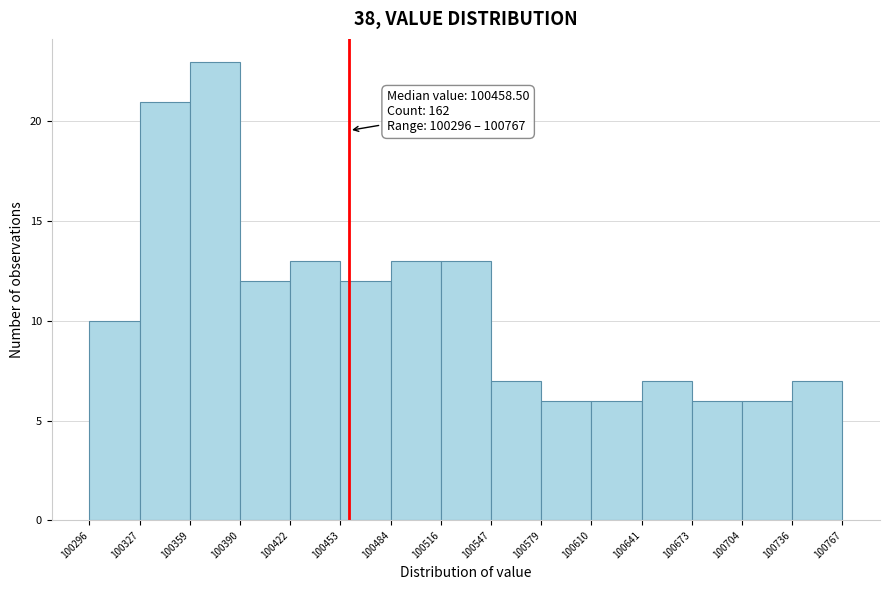

Over which range of the x-axis is the bar tallest?

100359 to 100390